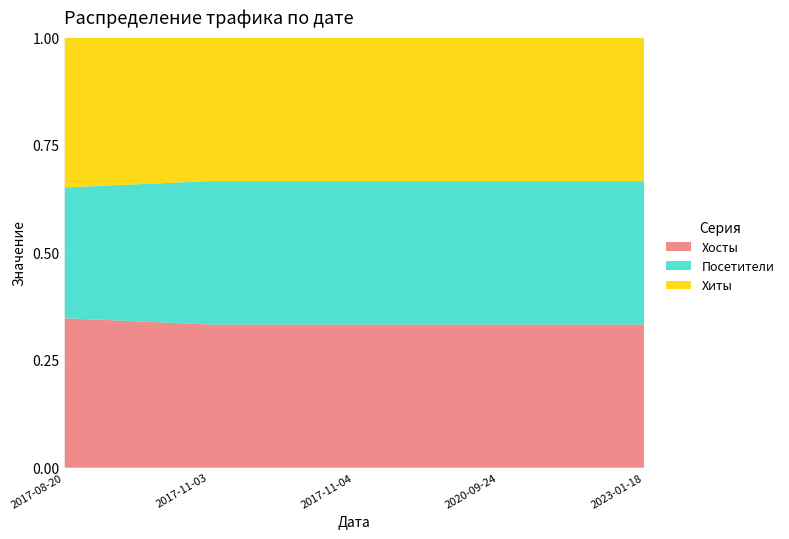

Which series has the largest total across all categories?

Хосты